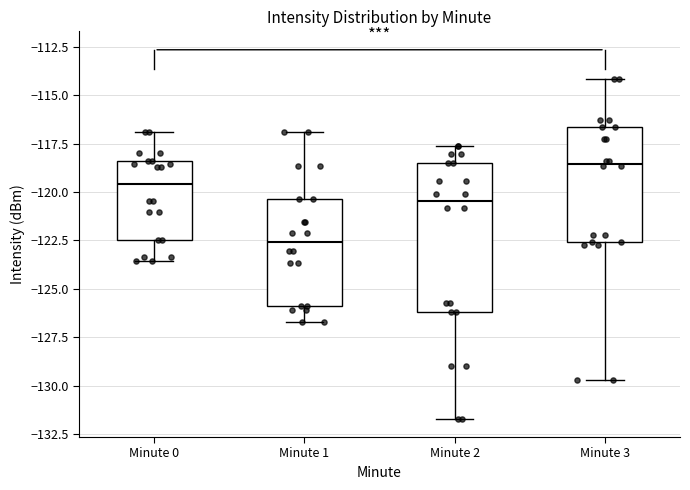

Where does the lower whisker of the box for Minute 3 end on the y-axis? The values are not printed on the chart, so give them approximately, as read against the axis.

-129.5